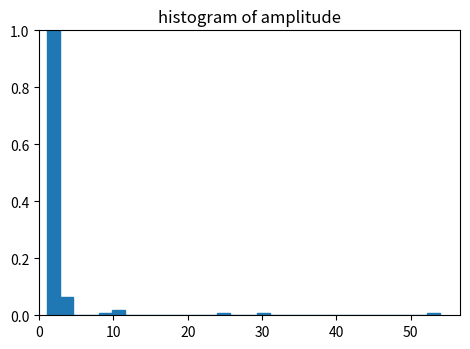

Around what value on the x-axis is the tallest bar? Give the approximate position of its centre, as read against the axis.

2